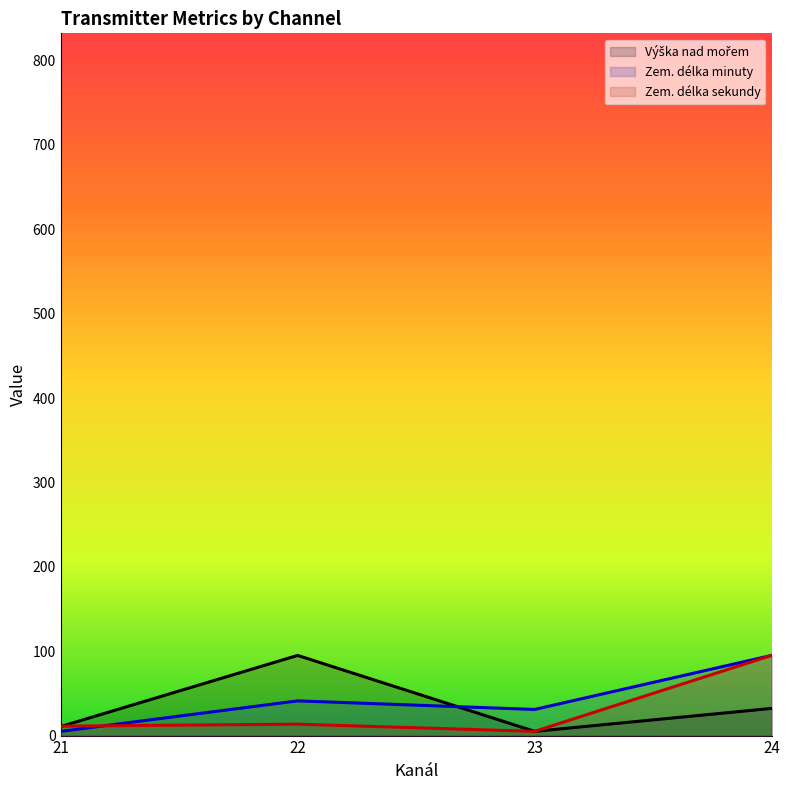

What is the sum of all Zem. délka minuty (line) values?

172.1